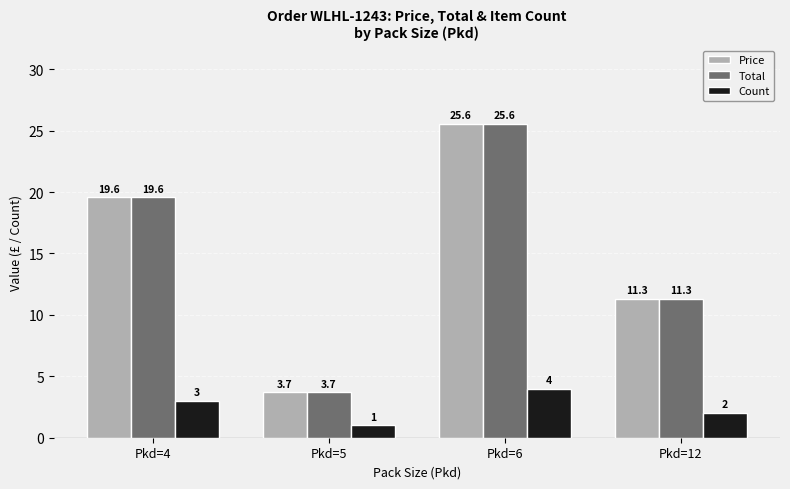

Reading right to left, extract all data points from this chart.

Price: 11.3	25.6	3.7	19.6
Total: 11.3	25.6	3.7	19.6
Count: 2.0	4.0	1.0	3.0